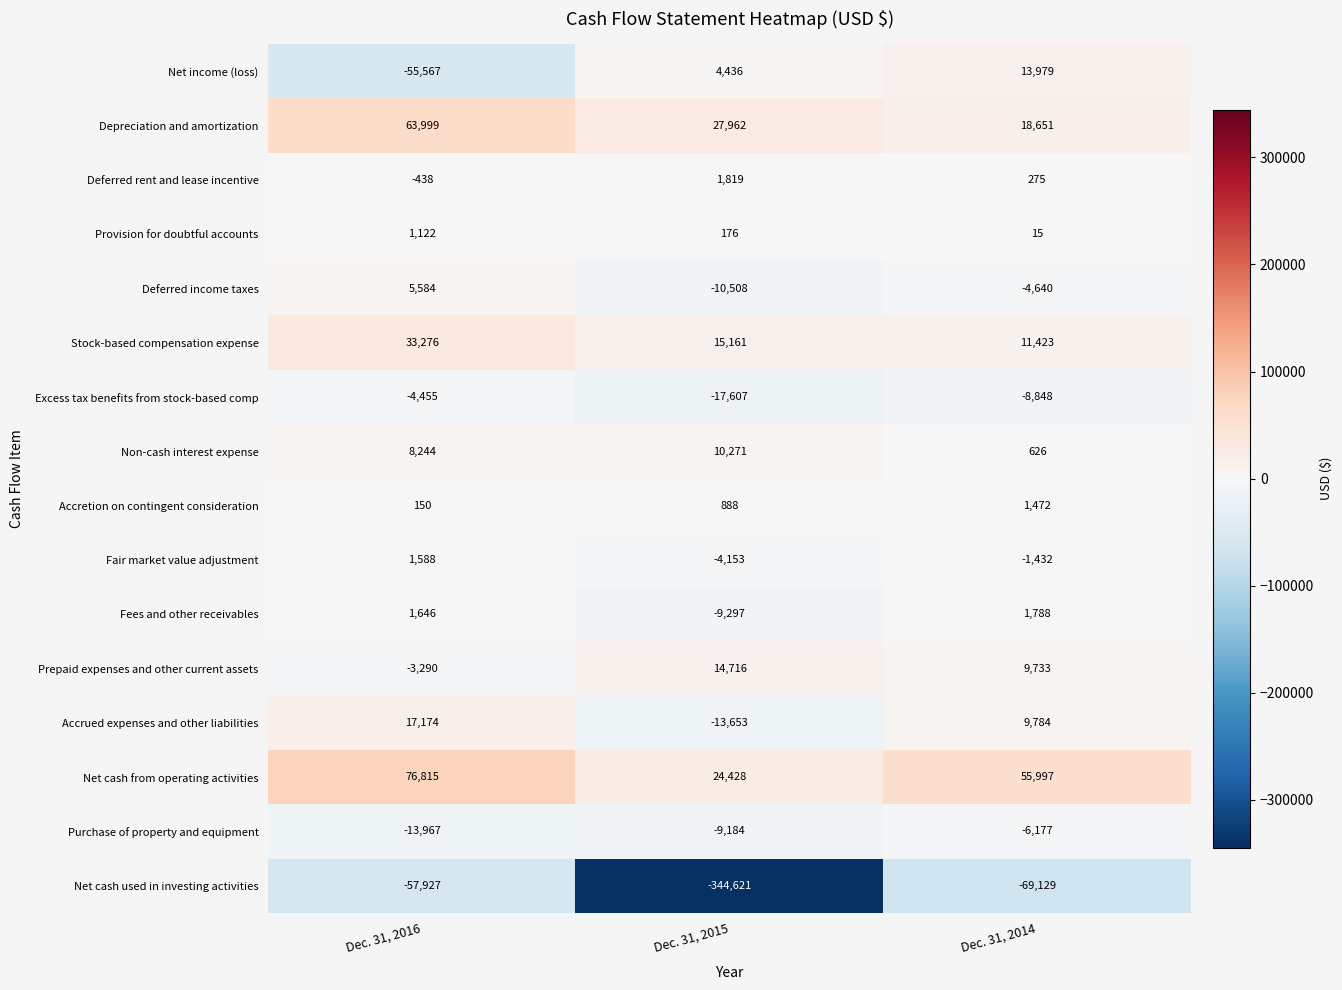

Where is Non-cash interest expense nearest to the value 5448?

Dec. 31, 2016